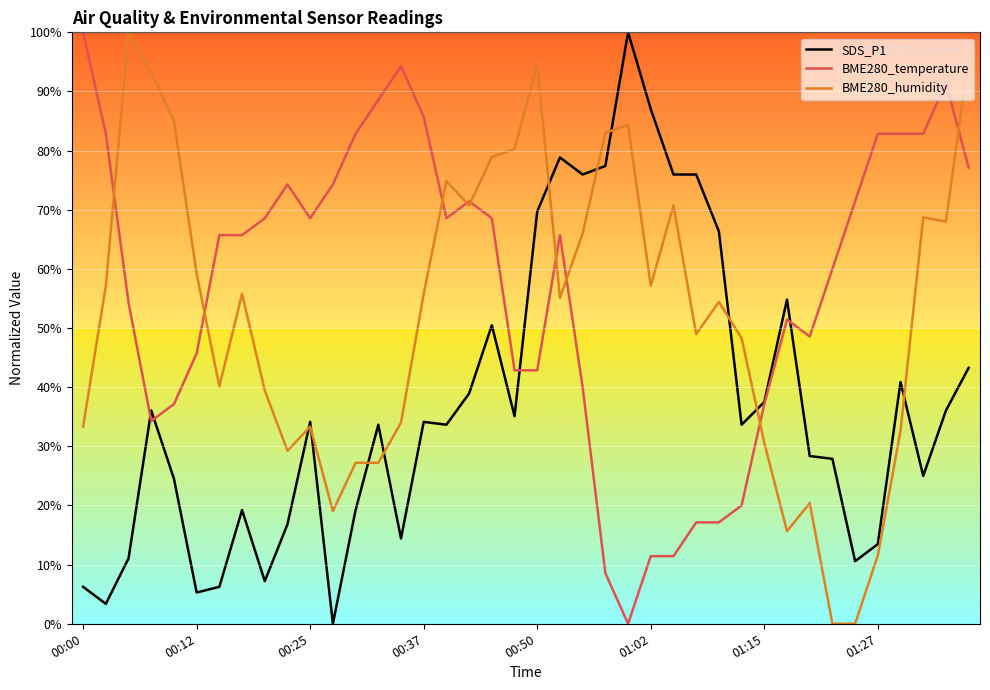

Does the chart display data point markers on the line(s)?

No